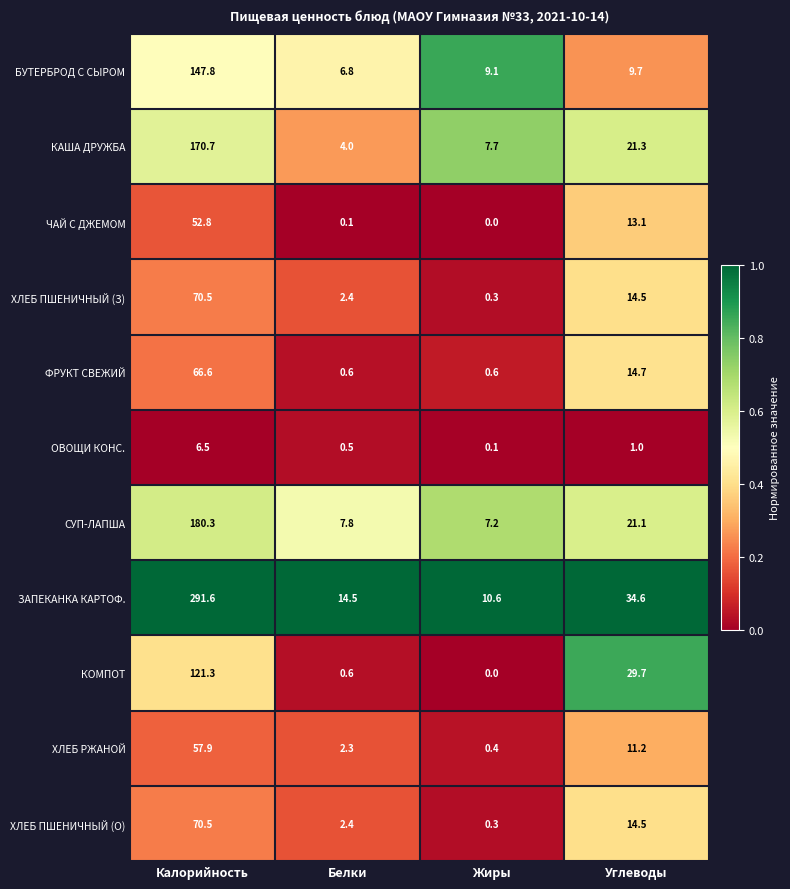

Which series has the widest spread of values?

ЗАПЕКАНКА КАРТОФ.